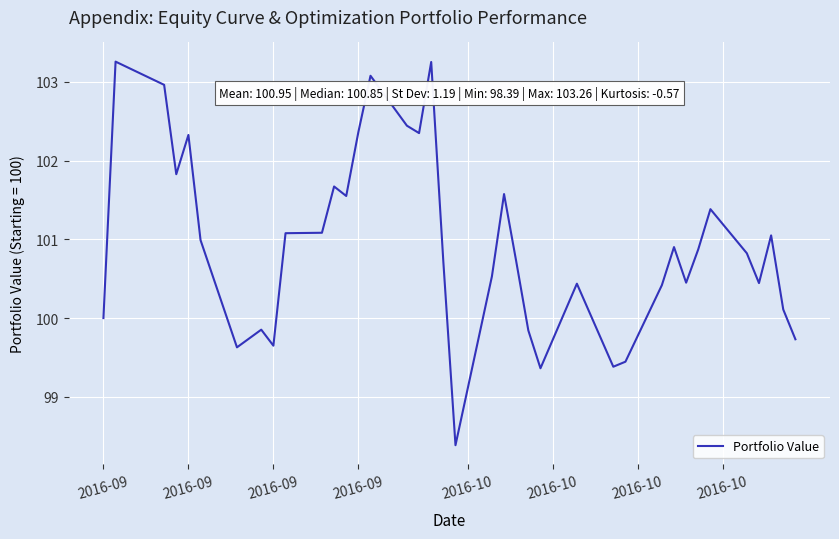

What is the minimum value shown in the chart?

98.4